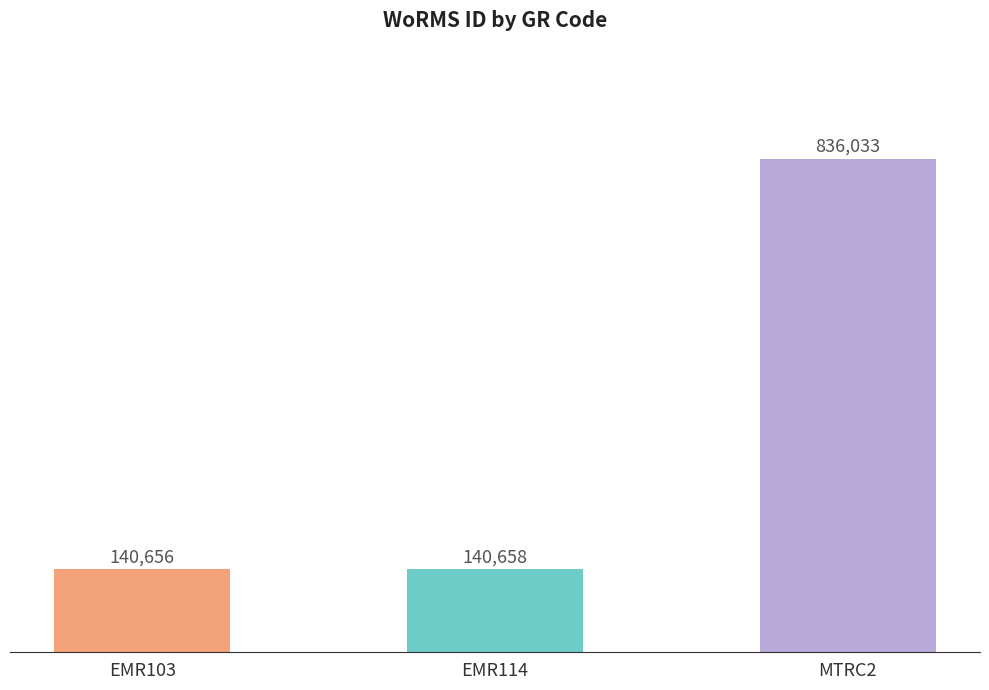

What is the maximum value shown in the chart?

836033